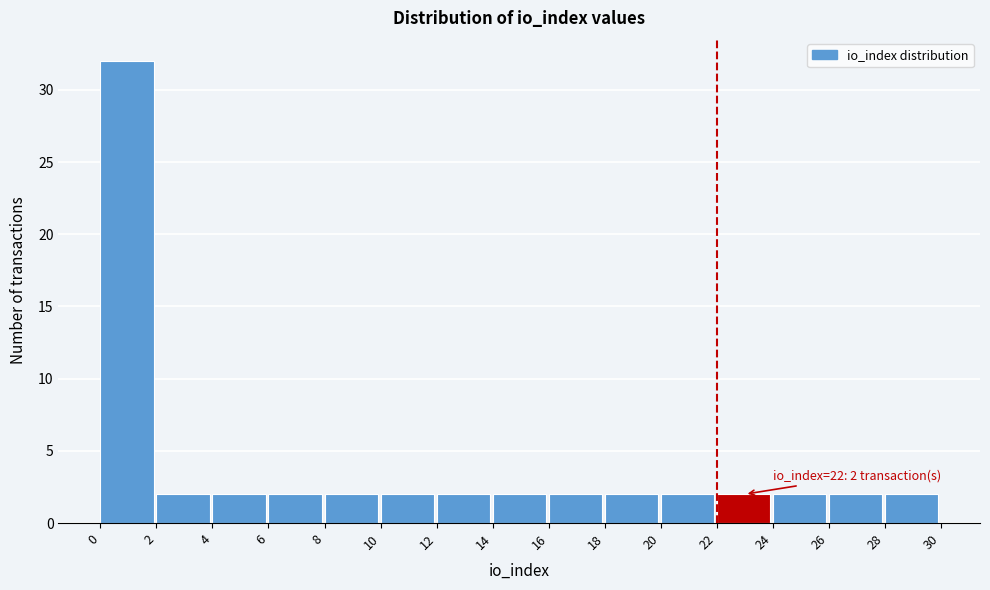

Which range on the x-axis has the tallest bar?

0 to 2